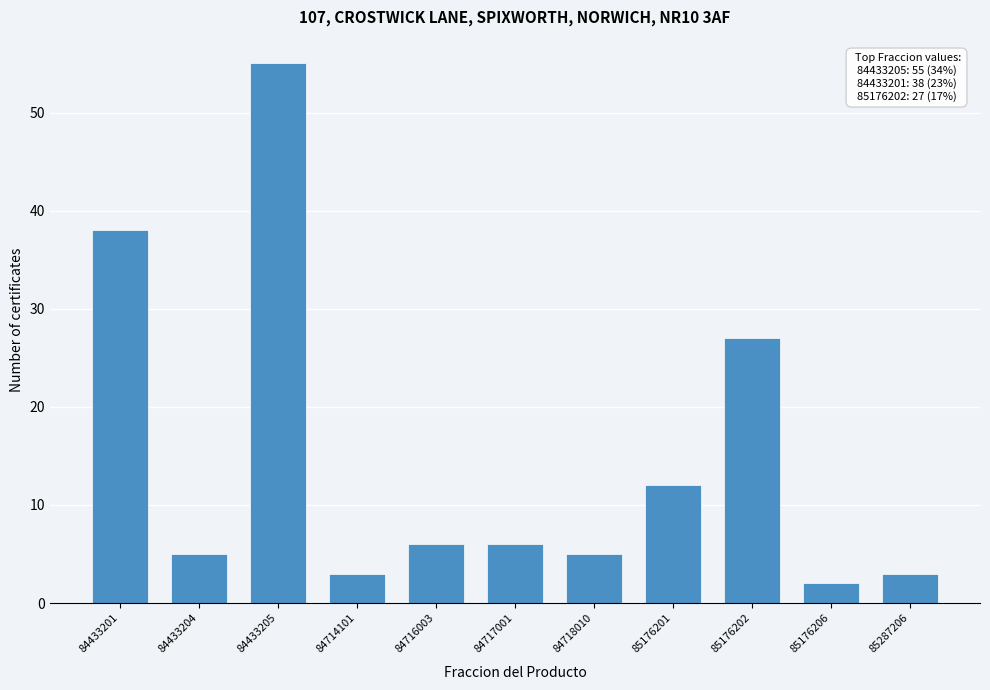

Reading right to left, what are all the values shown in this chart?

85287206=3	85176206=2	85176202=27	85176201=12	84718010=5	84717001=6	84716003=6	84714101=3	84433205=55	84433204=5	84433201=38